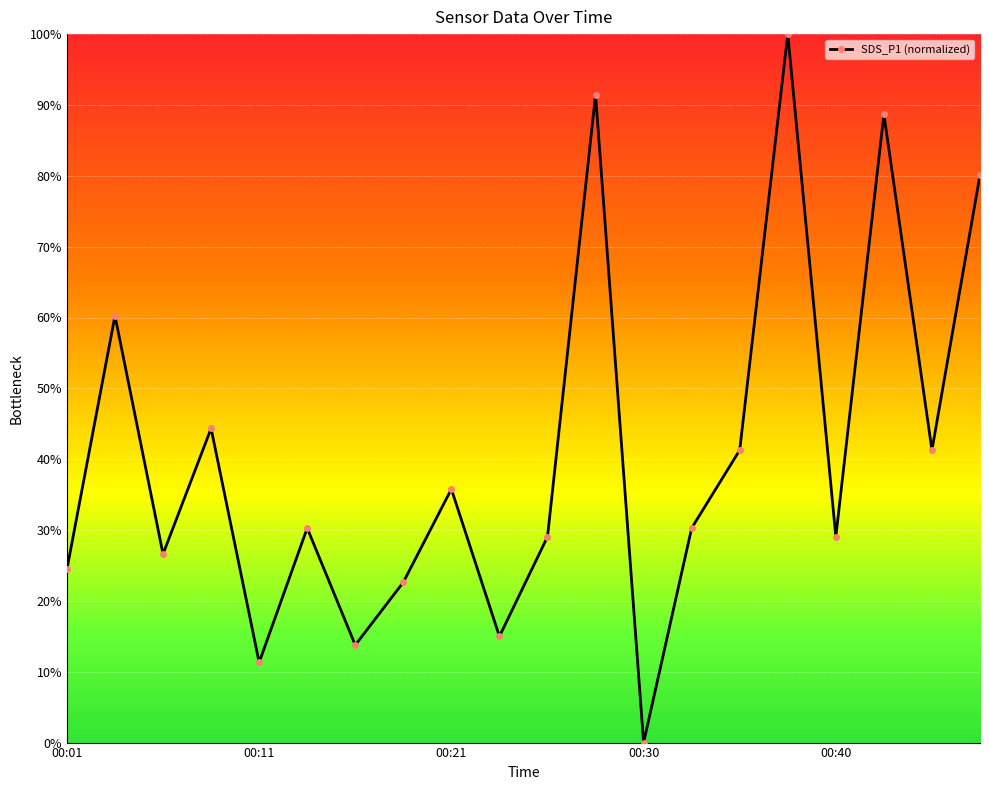

Does the chart have visible grid lines?

Yes